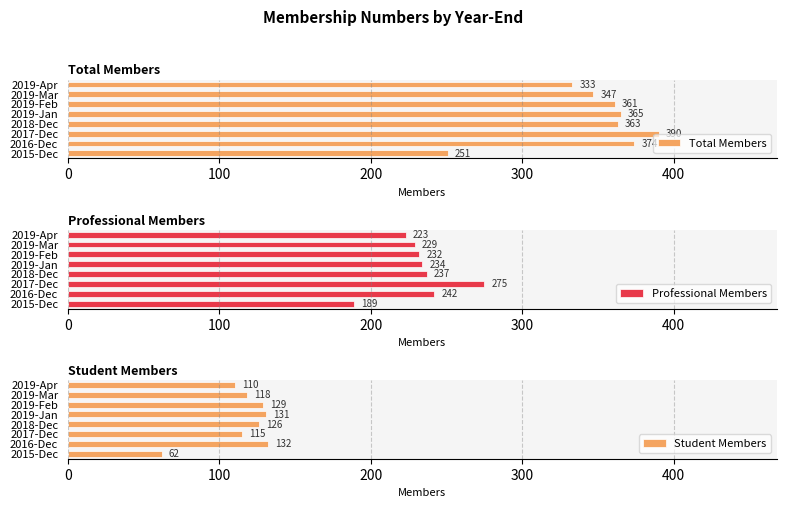

What is the sum of the Total Members values at 2018-Dec and 2017-Dec?

753